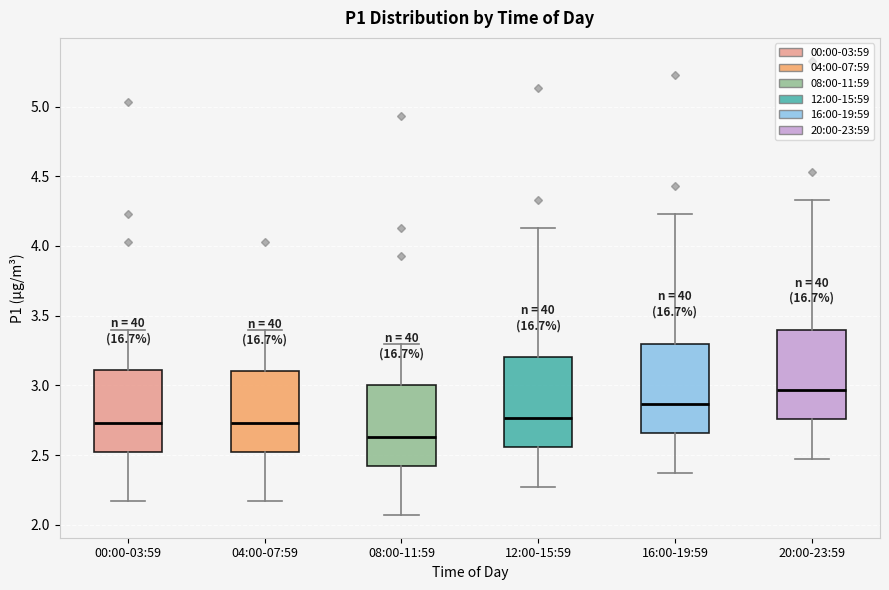

Which box's median line is the lowest?

08:00-11:59